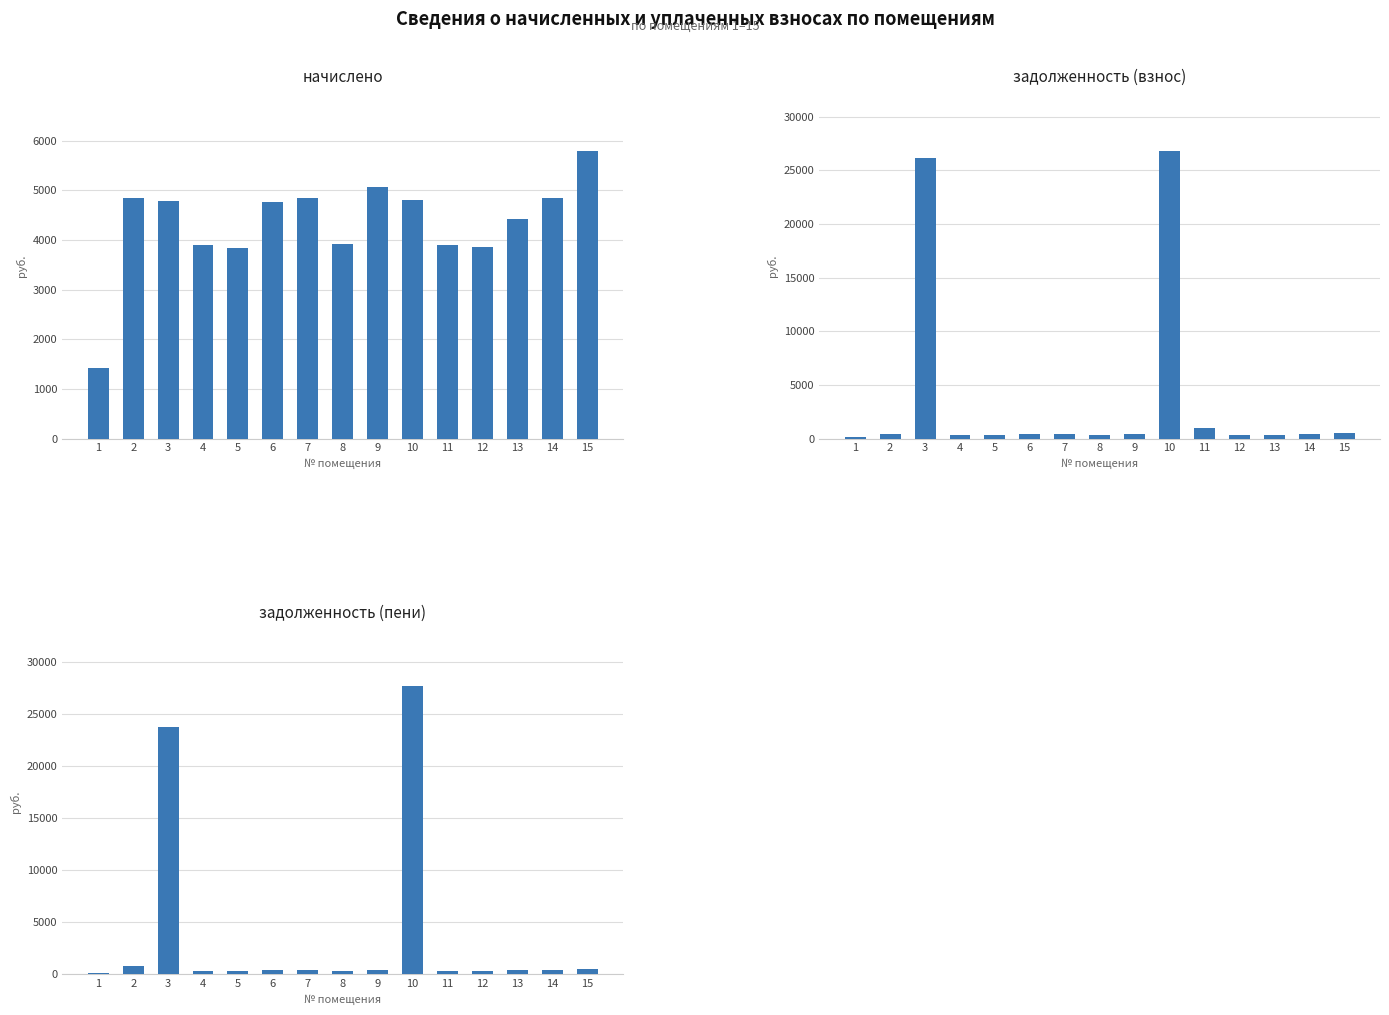

At which category is the sum across all series the highest?

10